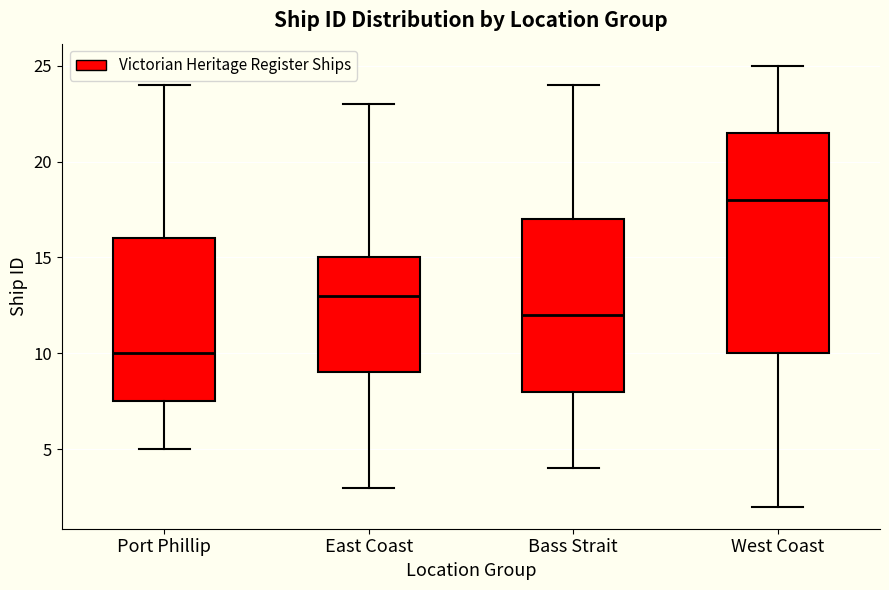

Which box's median line is the lowest?

Port Phillip